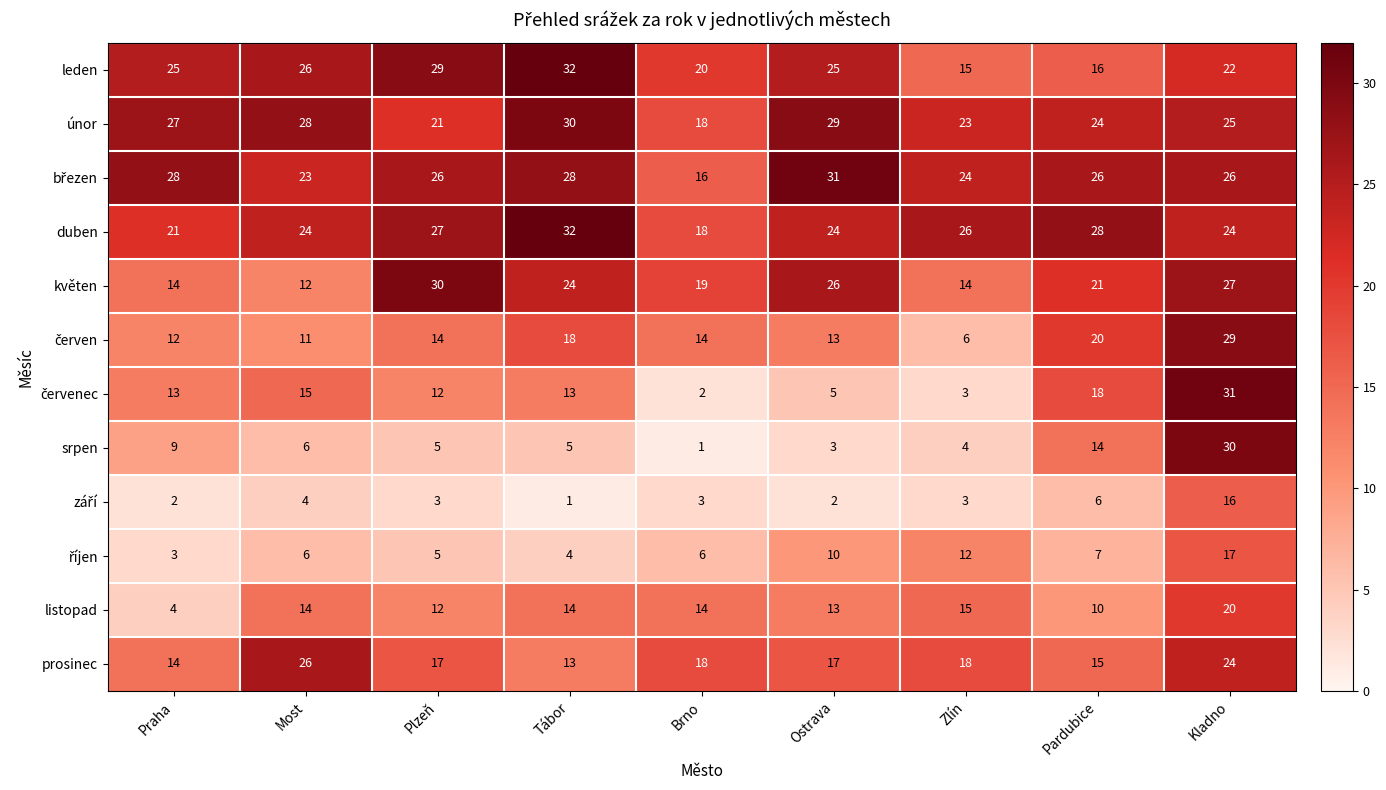

What value does the únor series have at Praha, to the nearest 10?

30